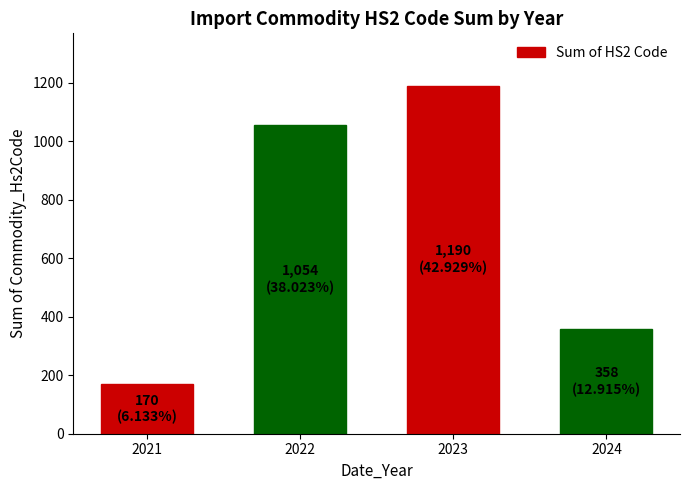

Reading left to right, extract all data points from this chart.

170	1054	1190	358